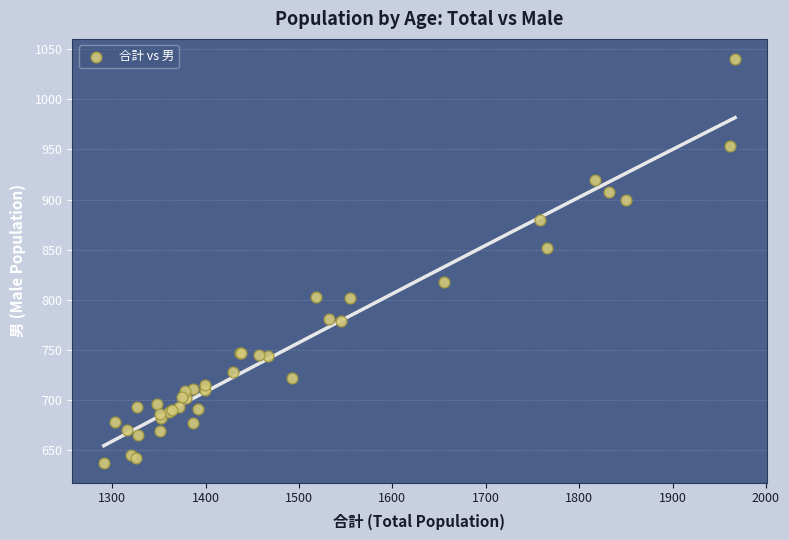

What Y value in the scatter plot is closest to 839?

852